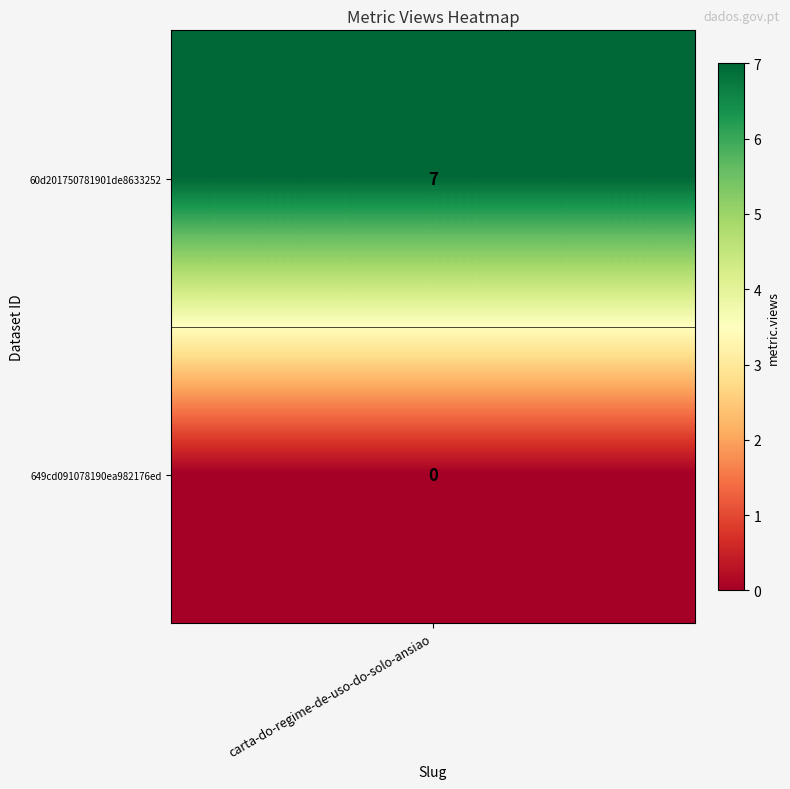

Is it true that the value at 649cd091078190ea982176ed is -3?

False